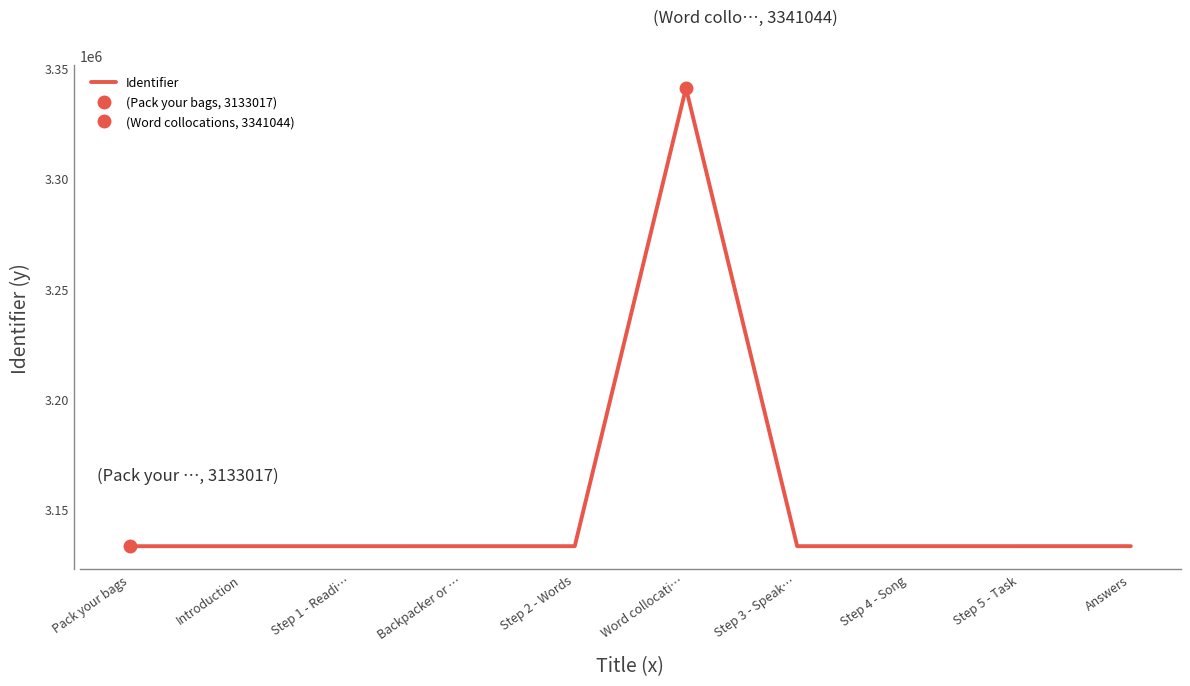

List the labels in order of value, smallest first.

Pack your bags, Introduction, Step 1 - Readi…, Backpacker or …, Step 2 - Words, Step 3 - Speak…, Step 4 - Song, Step 5 - Task, Answers, Word collocati…